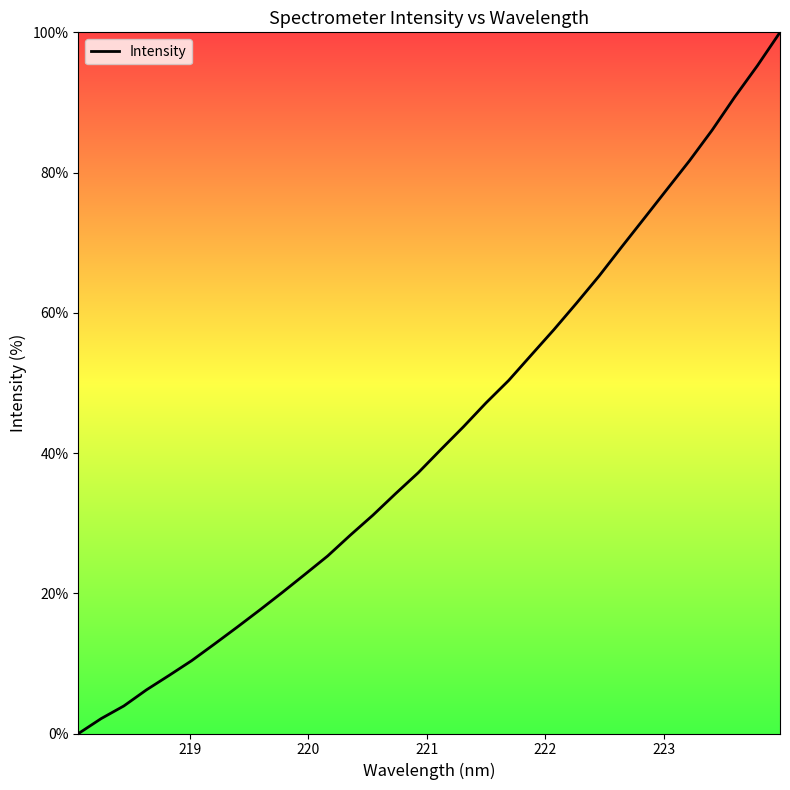

Does the chart have visible grid lines?

No